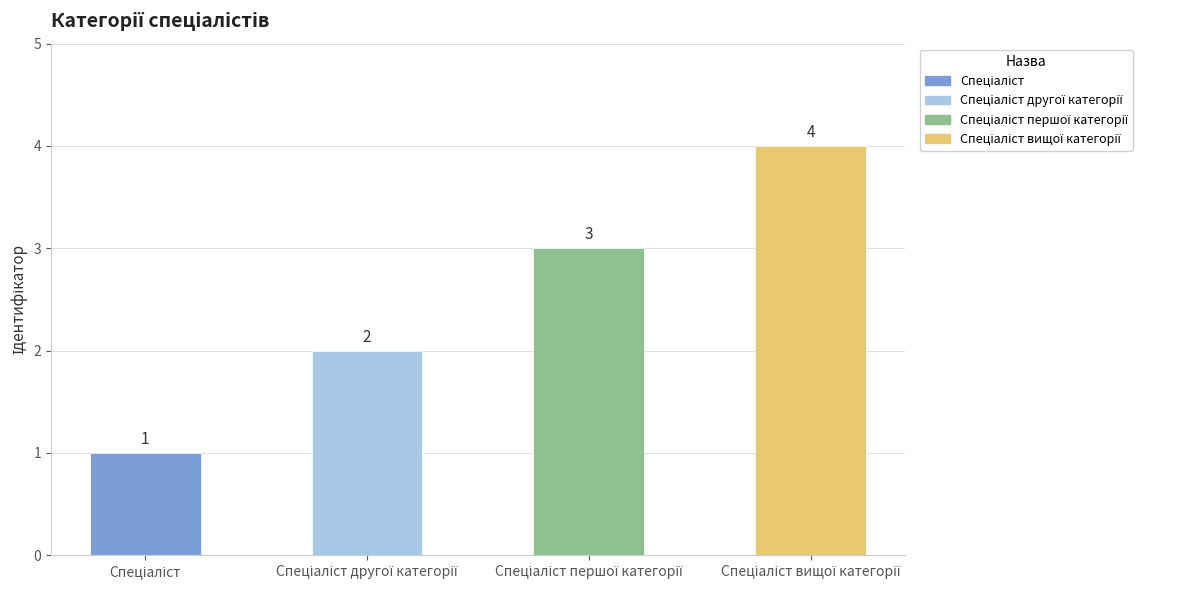

What is the difference between the maximum and minimum values?

3